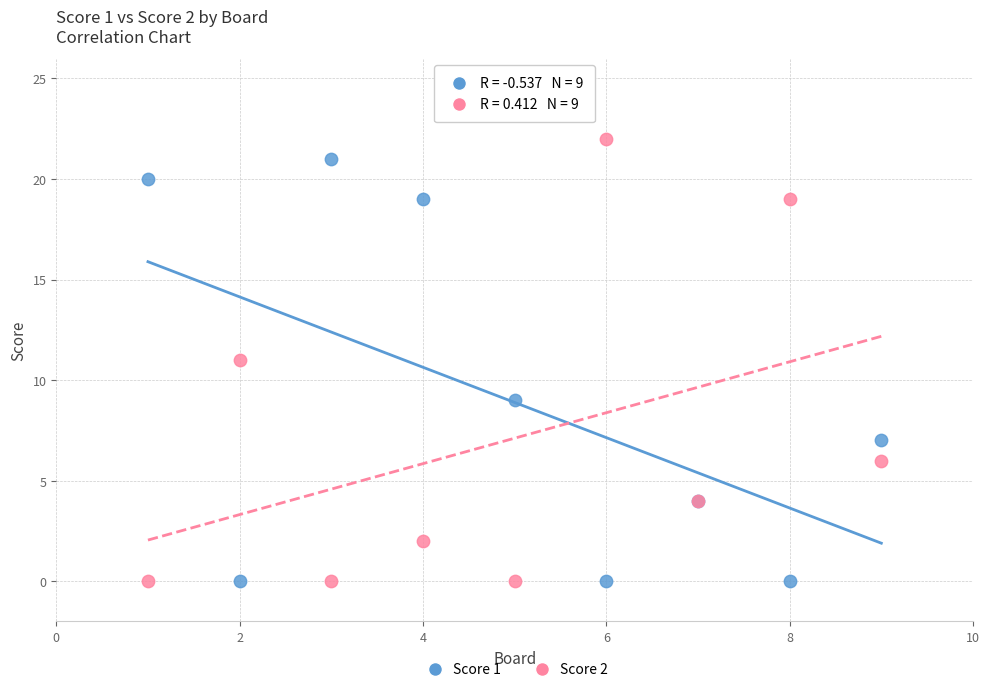

Which series reaches the maximum Y coordinate?

Score 2